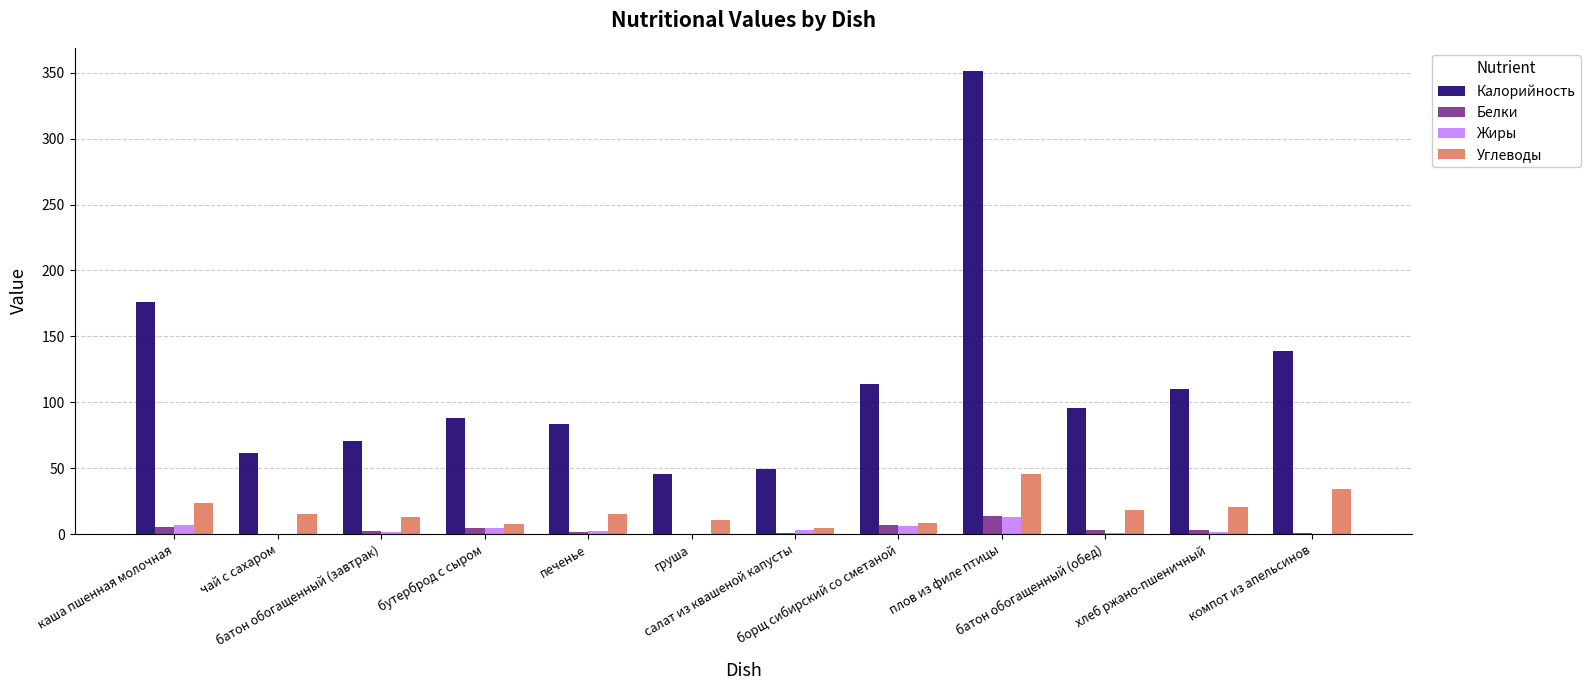

Which series has the largest total across all categories?

Калорийность